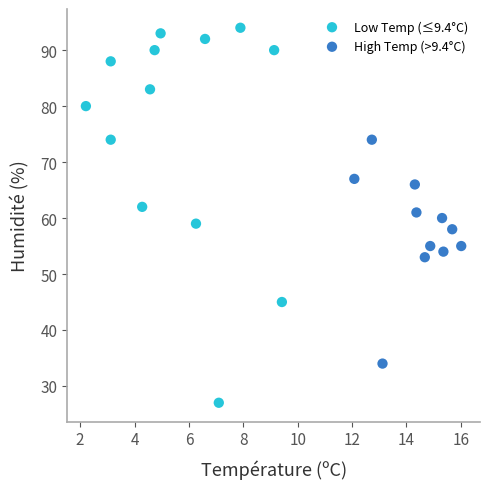

What are all the series names shown in the legend?

Low Temp (≤9.4°C), High Temp (>9.4°C)